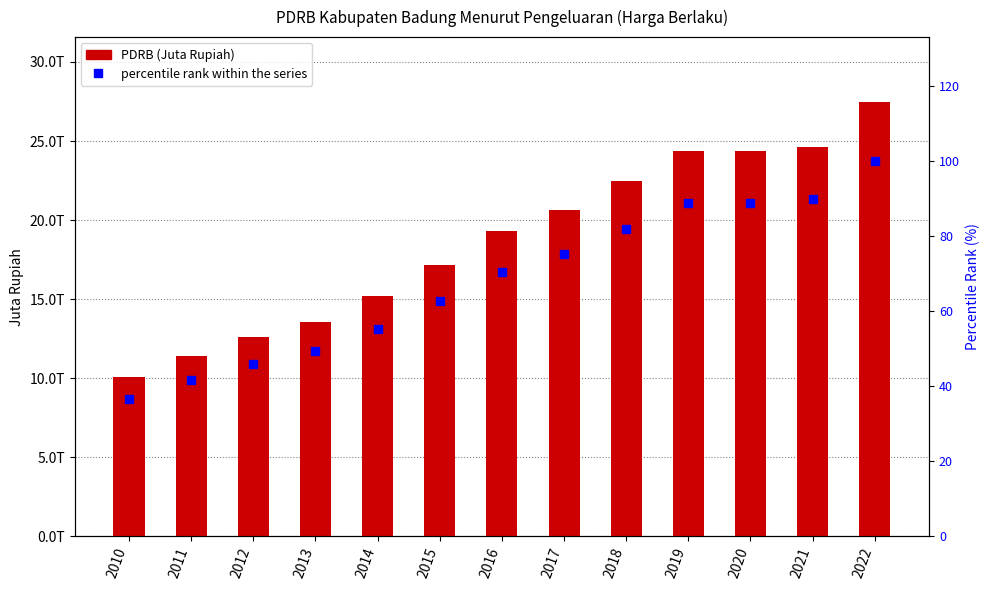

What is the sum of all percentile rank within the series values?

886.3